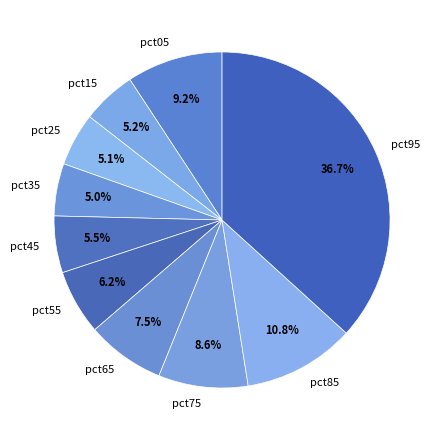

Does pct95 represent more than half of the total?

No